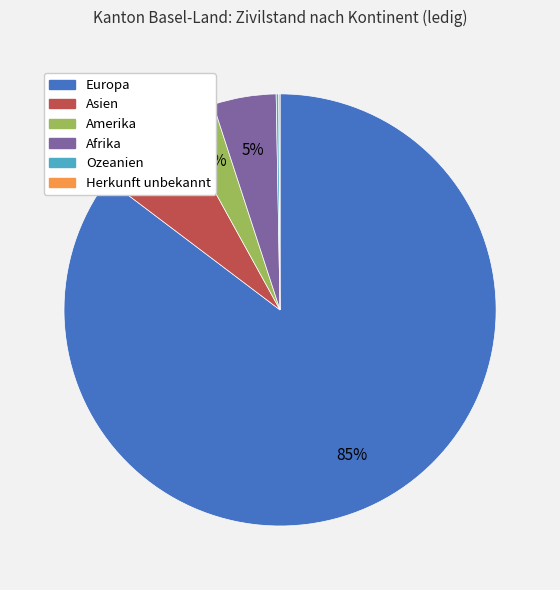

Which slice represents more than half of the pie?

Europa